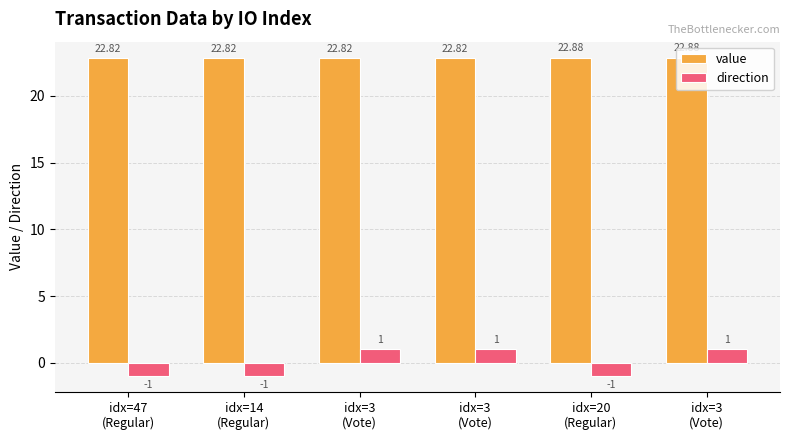

What is the label of the 3rd bar from the left?

idx=3
(Vote)